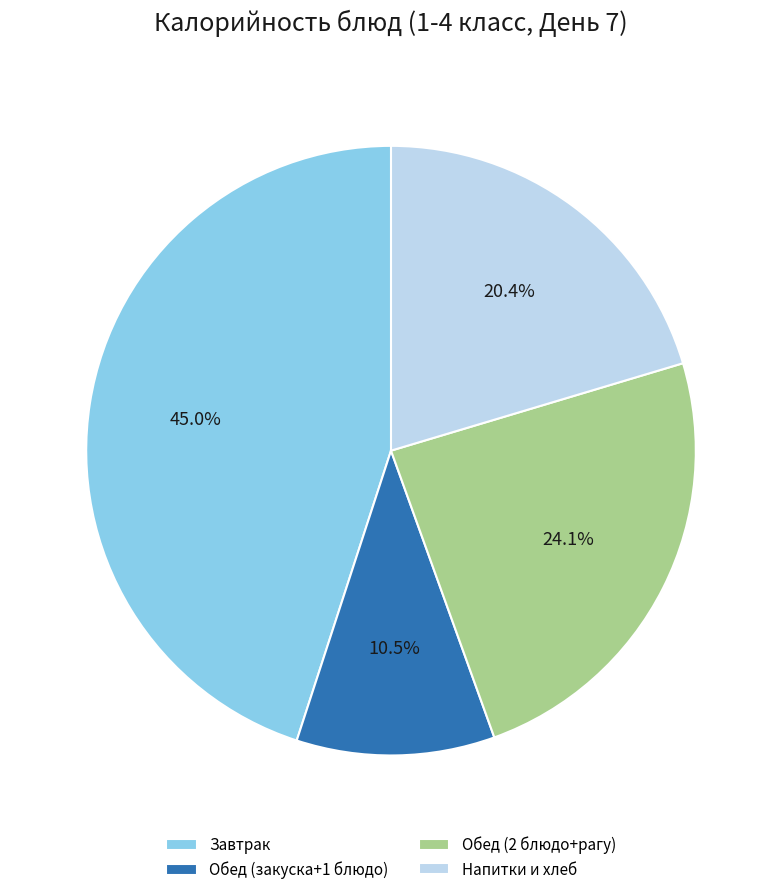

Is the sum of Обед (2 блюдо+рагу) and Напитки и хлеб greater than half?

No